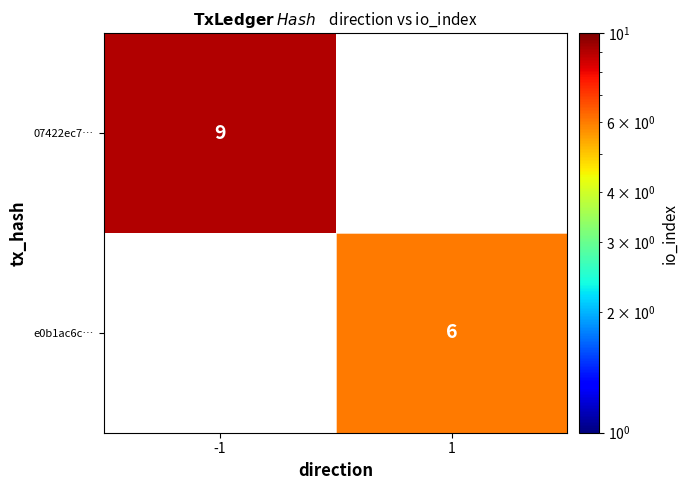

Is it true that e0b1ac6c… equals 4 at 1?

False